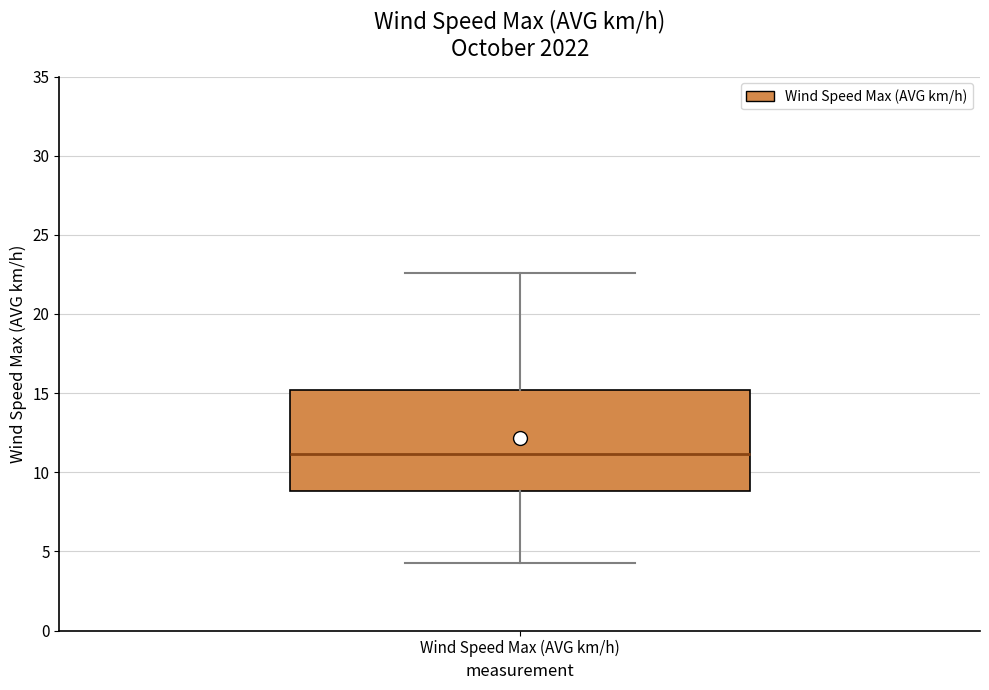

Where does the upper whisker of the box for Wind Speed Max (AVG km/h) end on the y-axis? The values are not printed on the chart, so give them approximately, as read against the axis.

22.5